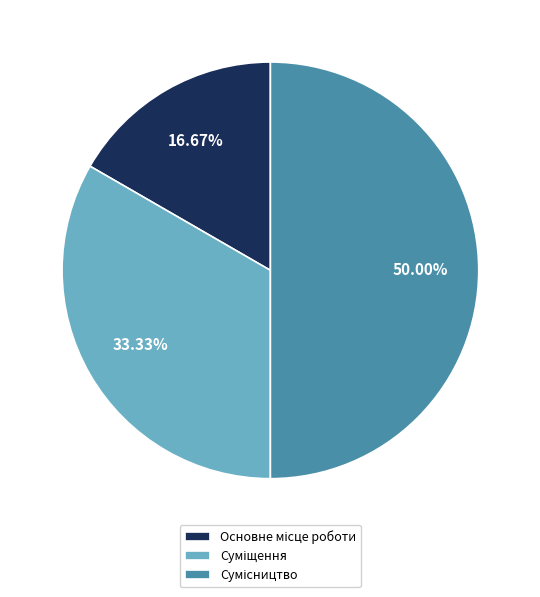

How many slices are in this pie chart?

3